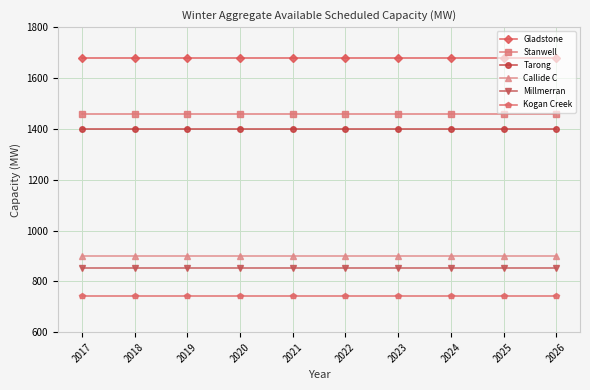

What is the lowest value of the Kogan Creek series?

744